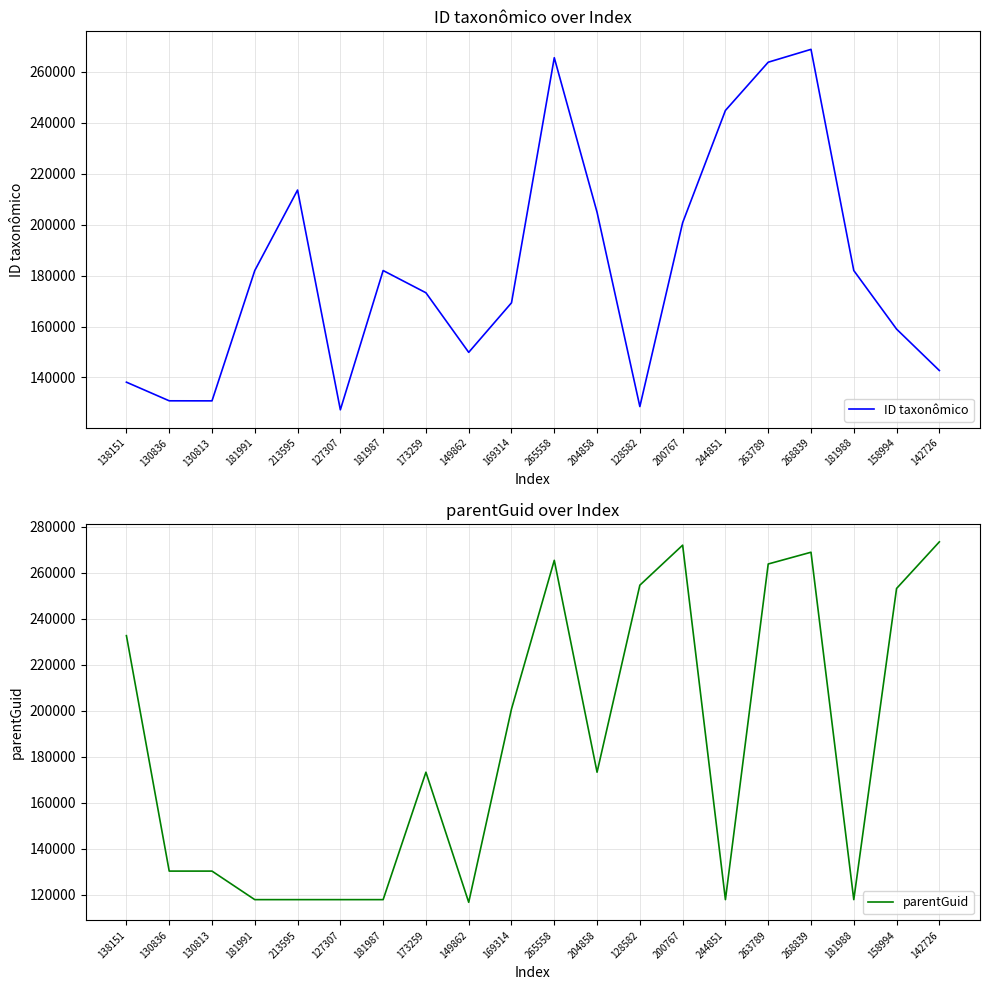

Does the chart display data point markers on the line(s)?

No